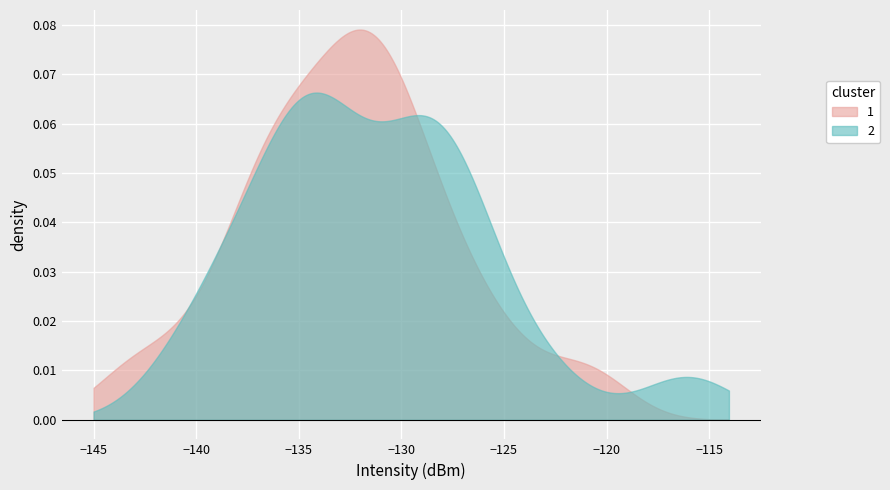

Rank the series by their maximum value, from highest to lowest.

1, 2